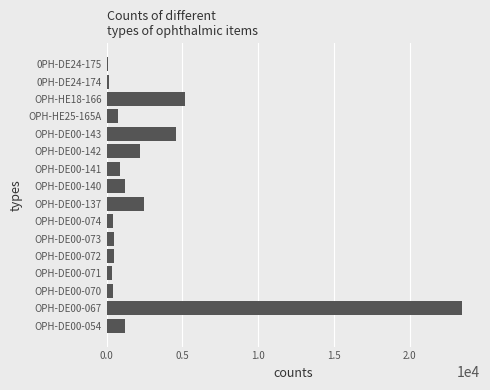

What is the difference between the second highest and minimum values?

5077